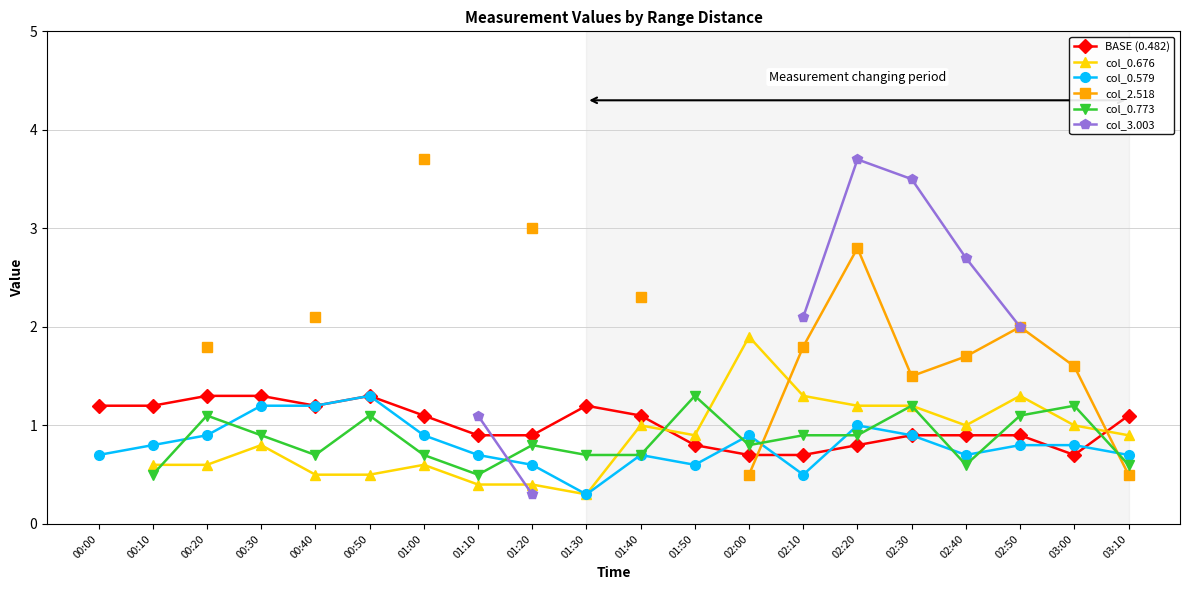

Which category has the highest value across all series?

01:00